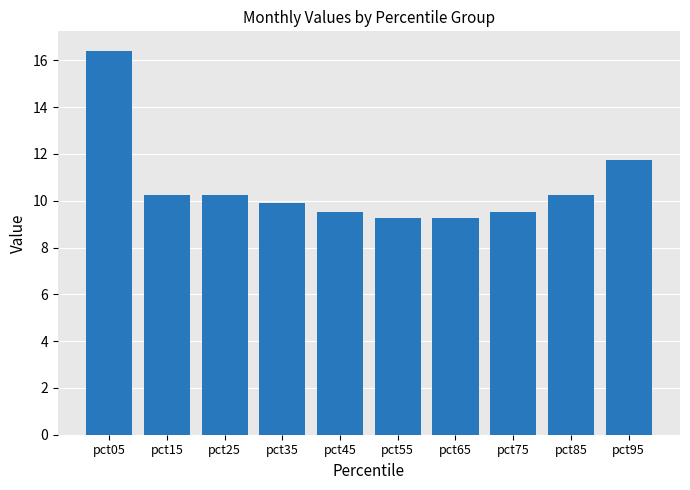

What is the smallest value displayed?

9.2